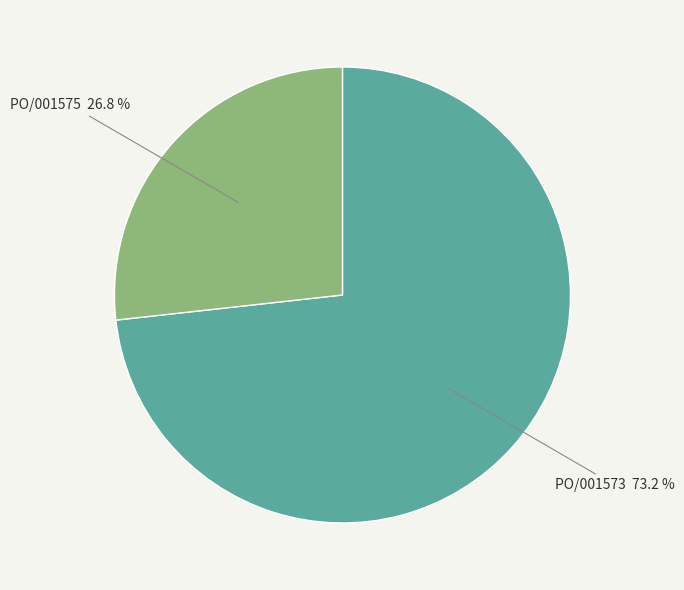

How many segments does this pie chart have?

2